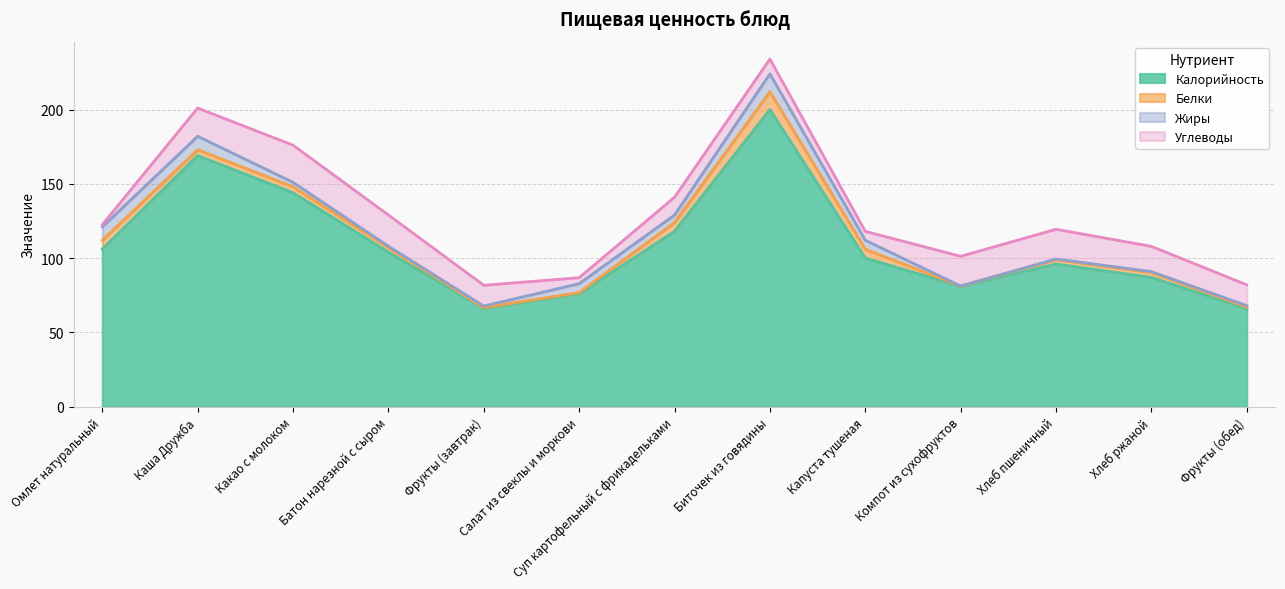

At which label does Калорийность first exceed 100?

Омлет натуральный